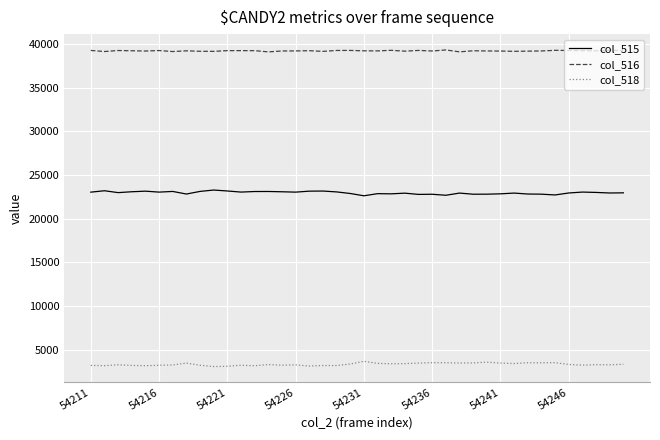

List the series in order of their peak value, highest first.

col_516, col_515, col_518